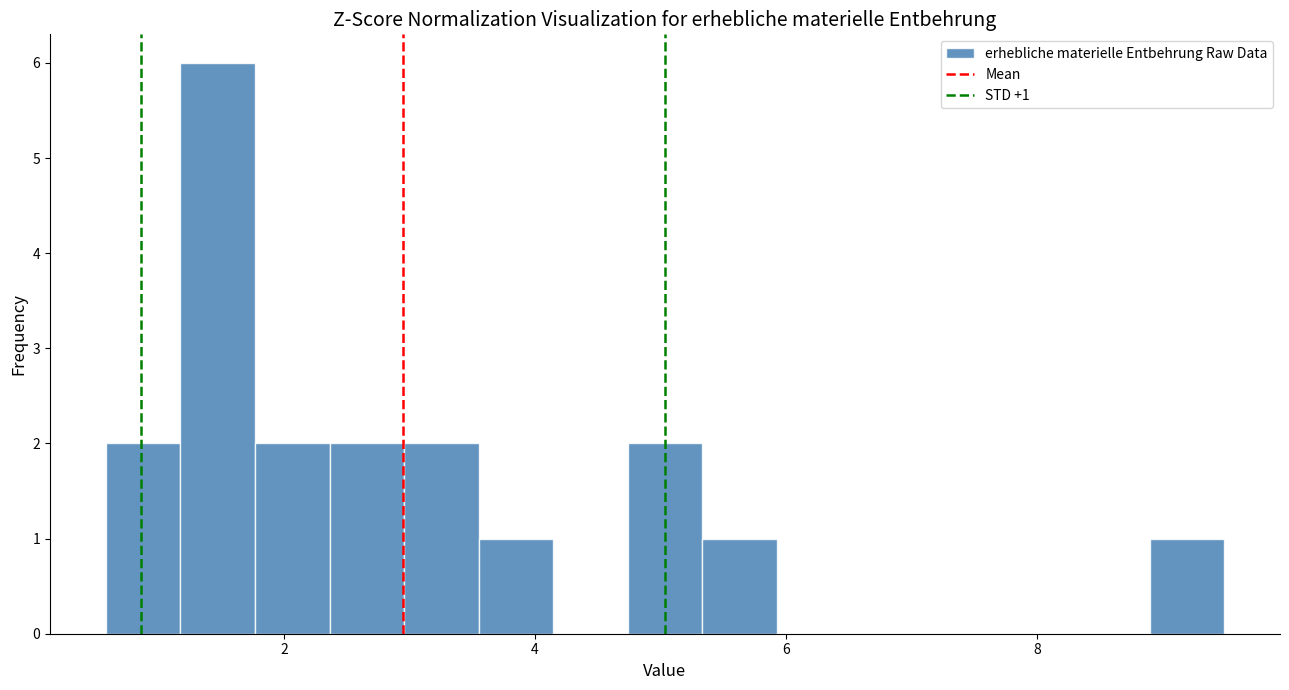

Around what value on the x-axis is the tallest bar? Give the approximate position of its centre, as read against the axis.

1.4